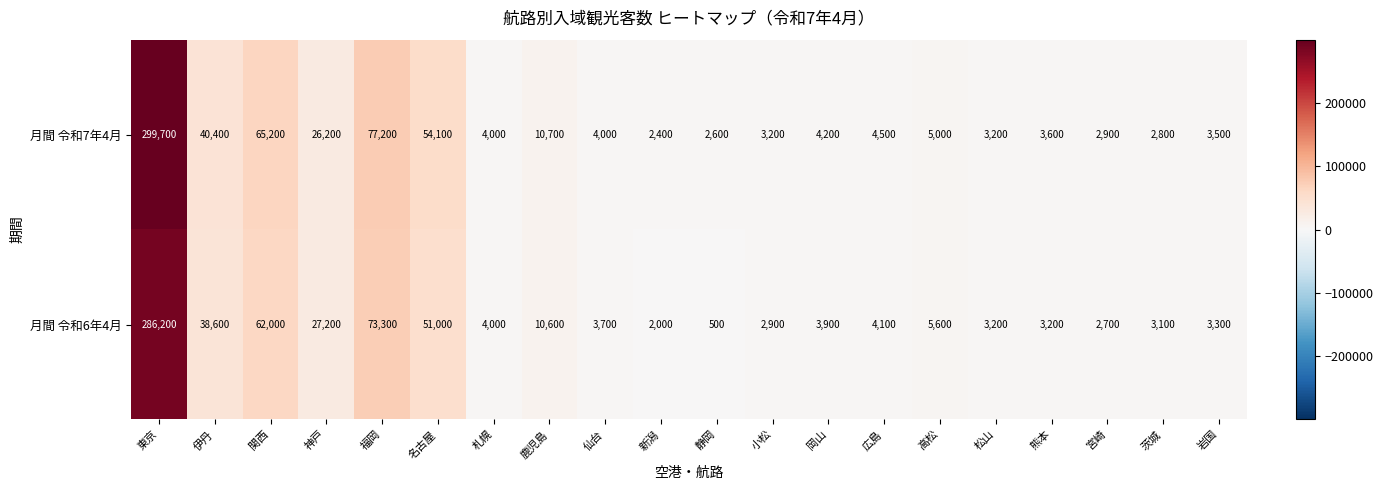

Which series has the largest range (max minus min)?

月間 令和7年4月